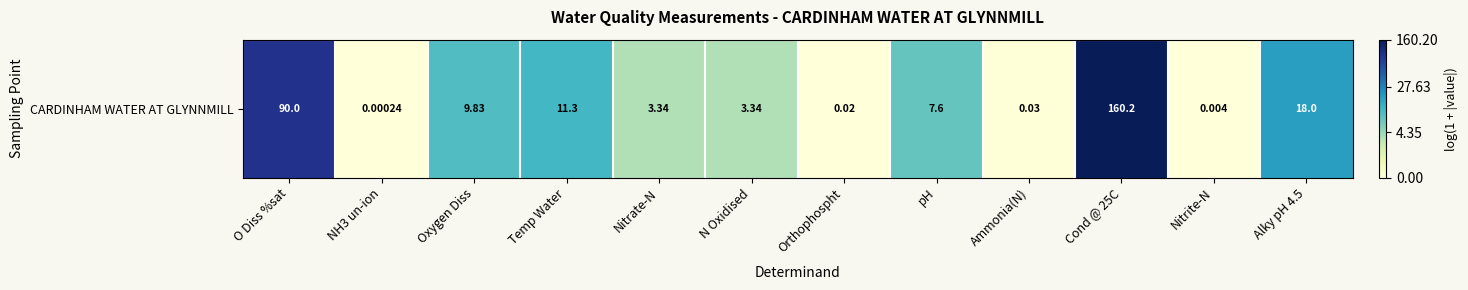

How many data points are less than 2?

6